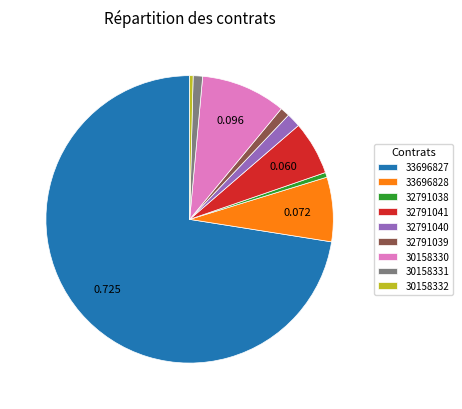

Combined, do 33696827 and 32791039 account for over 50%?

Yes